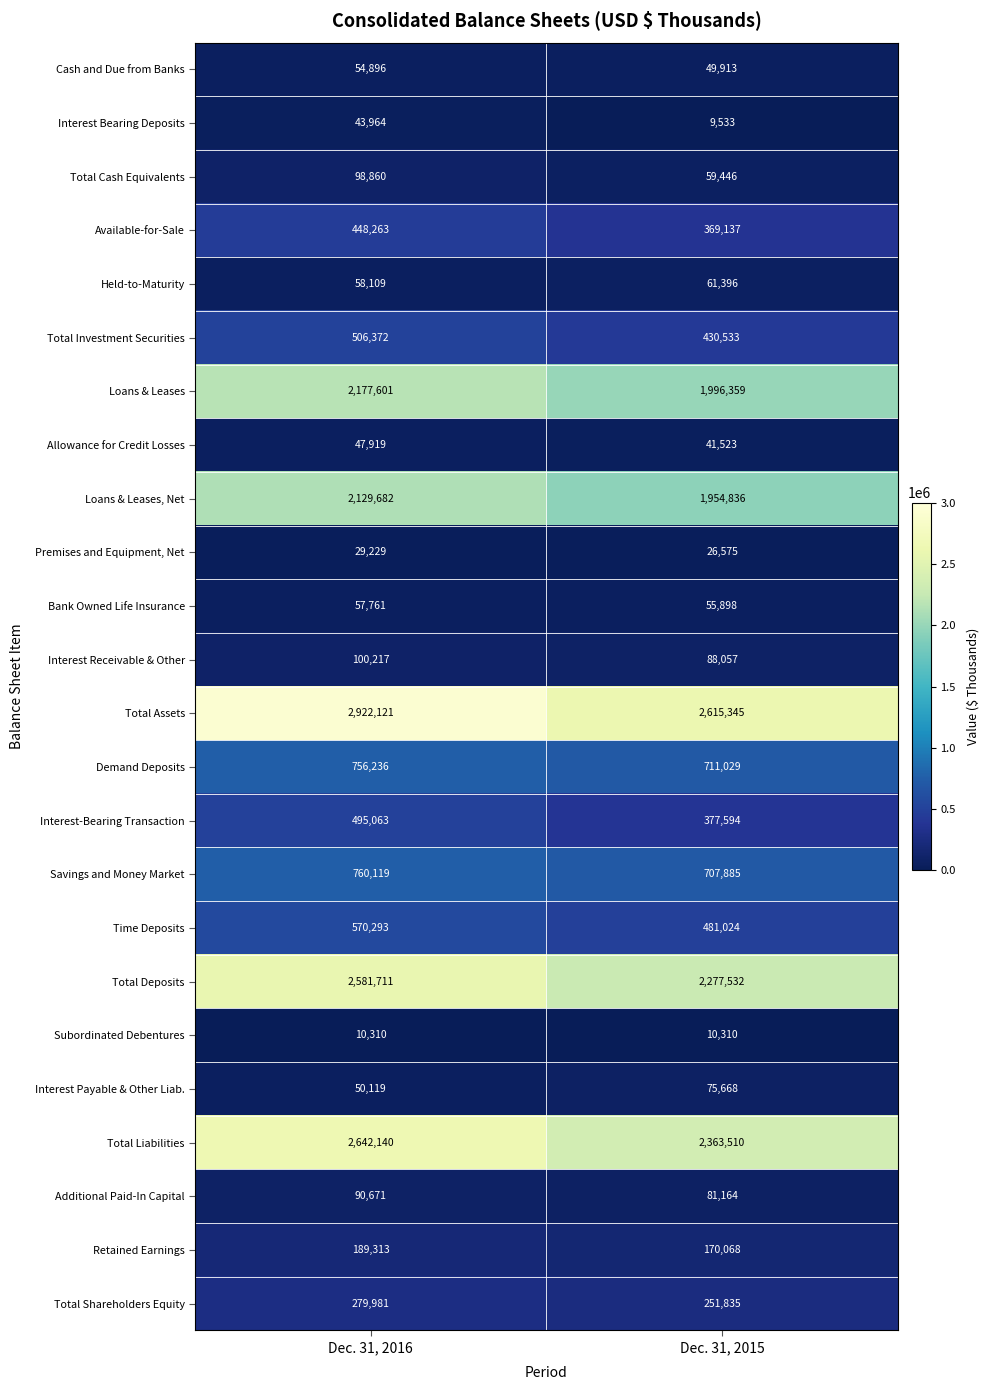

What is the difference between the maximum and minimum values in the Allowance for Credit Losses series?

6396